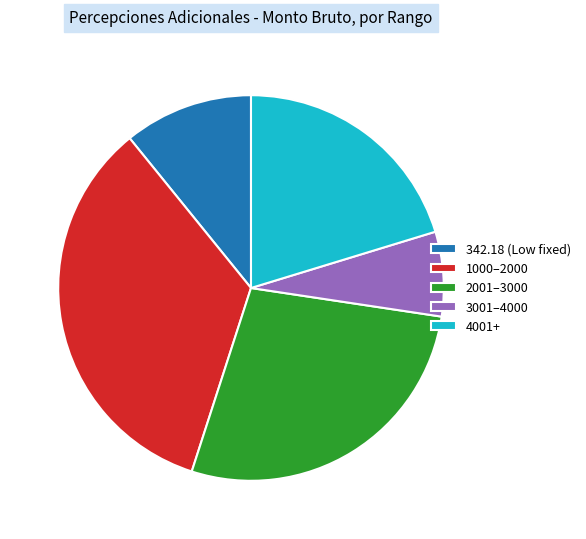

What is the largest slice in the pie chart?

1000–2000